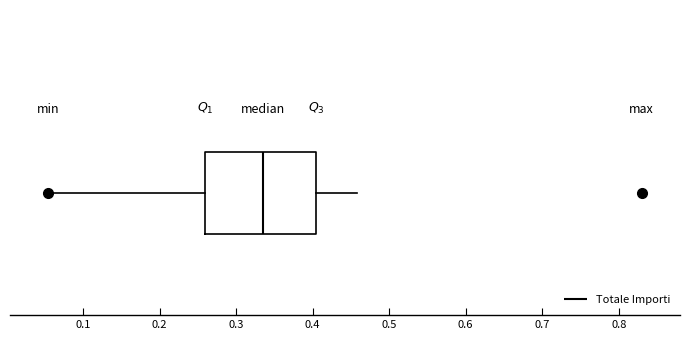

Transcribe this box plot: give where the median line is, the range the box spans, and where the two whiskers end, as read against the x-axis. The values are not printed on the chart, so give them approximately, as read against the axis.

median 0.33, box 0.26 to 0.40, whiskers 0.05 to 0.46